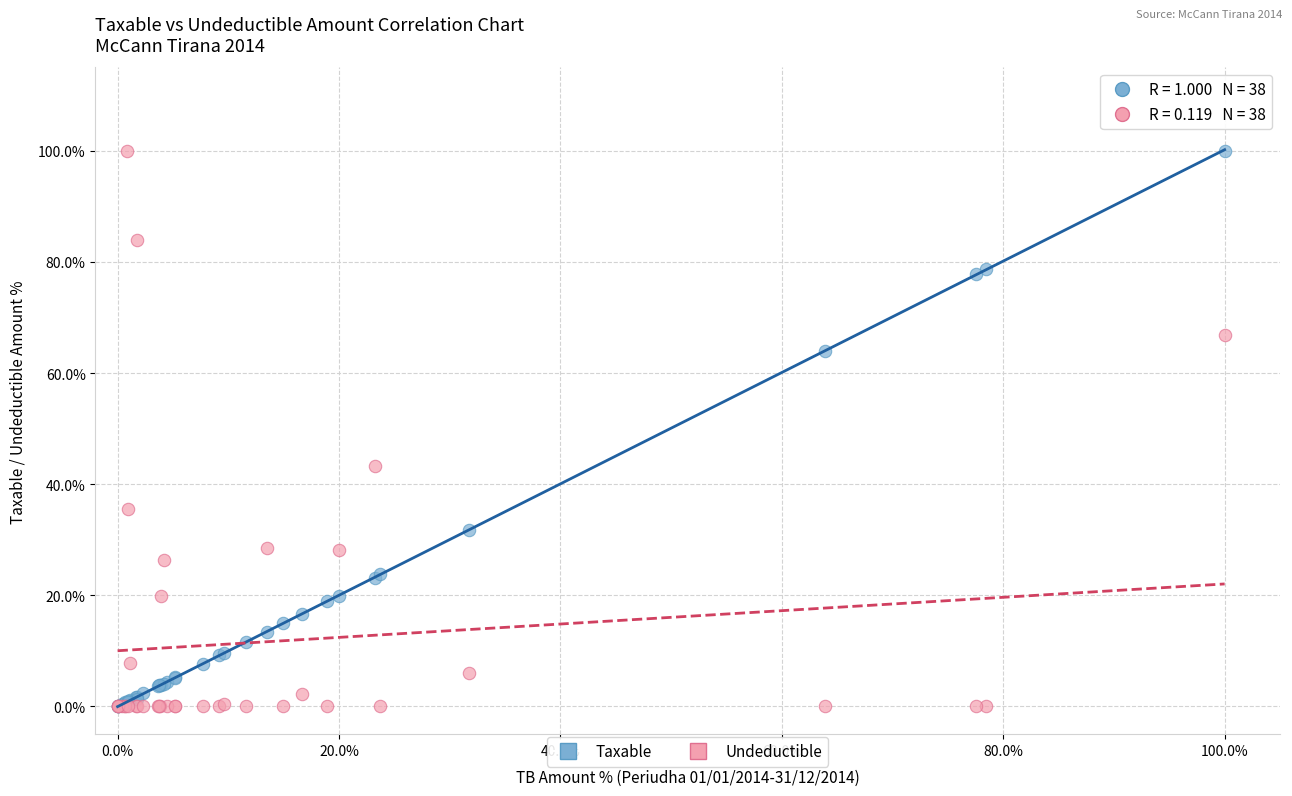

In the Undeductible series, what Y value is closest to 50?

43.3